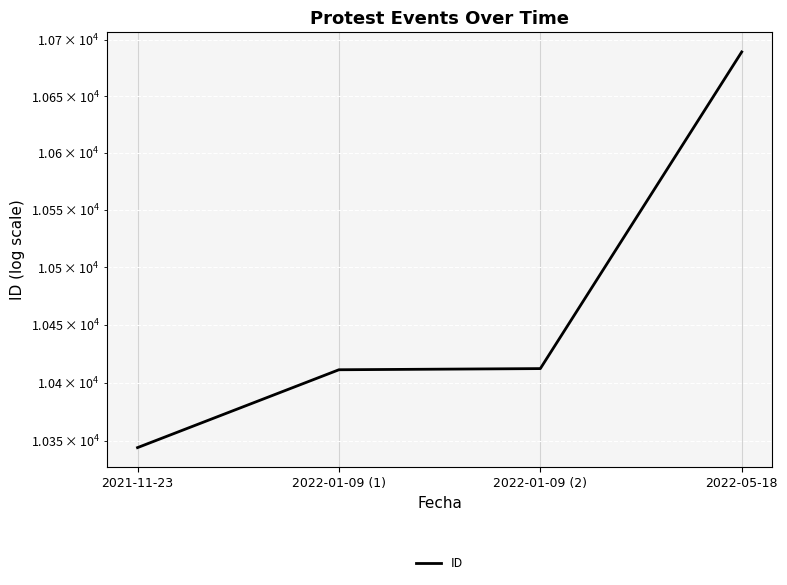

What is the greatest value displayed?

10689